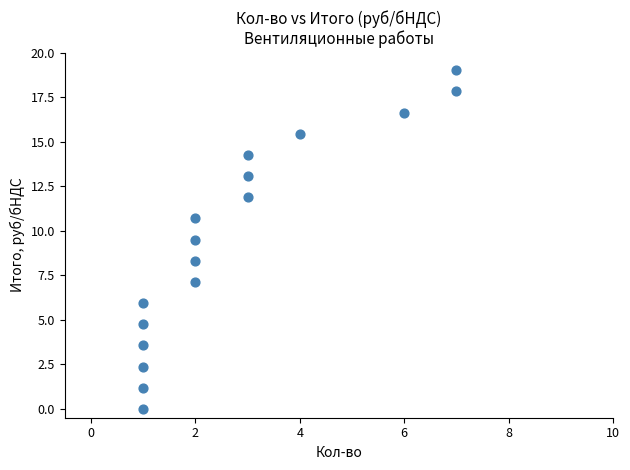

What is the range of X values (max minus min)?

6.0